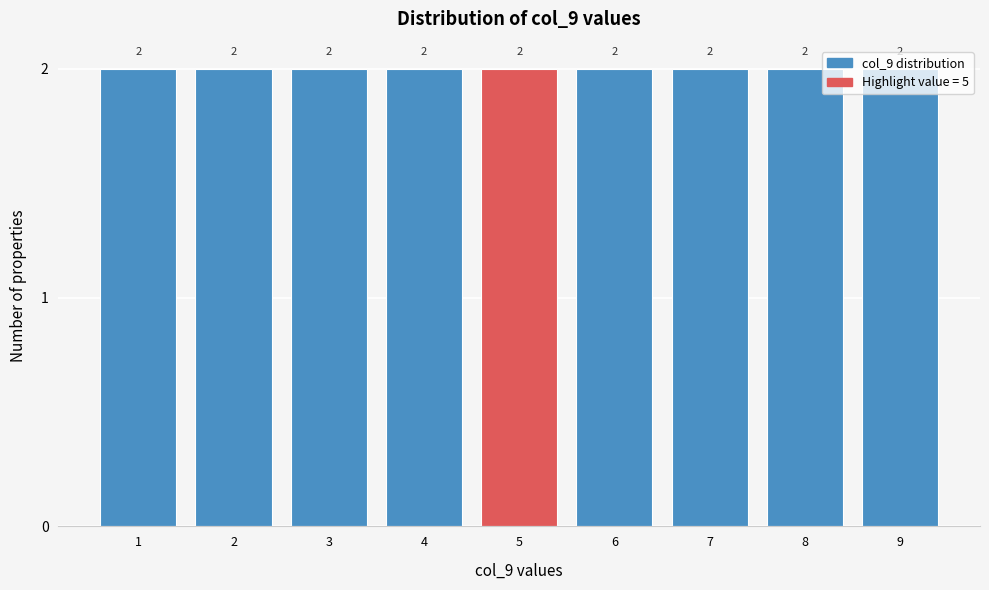

What is the height of the bar covering 8.5 to 9.5 on the x-axis?

2